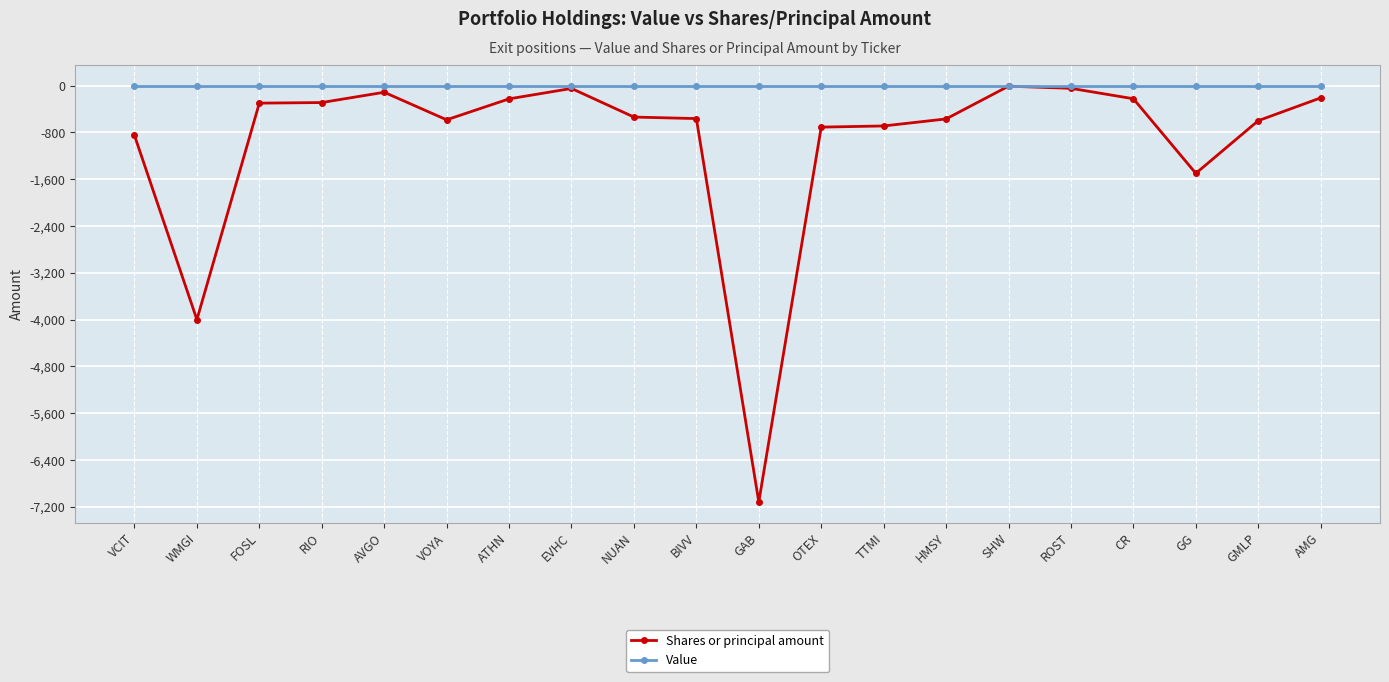

The Shares or principal amount series shows -225 at CR. True or false?

True